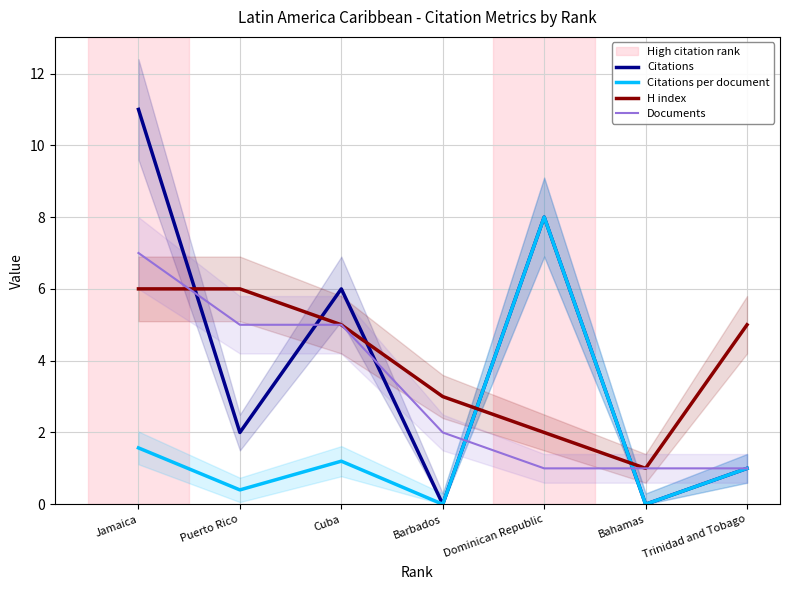

True or false: Citations per document has a value of 1.6 at Jamaica.

True